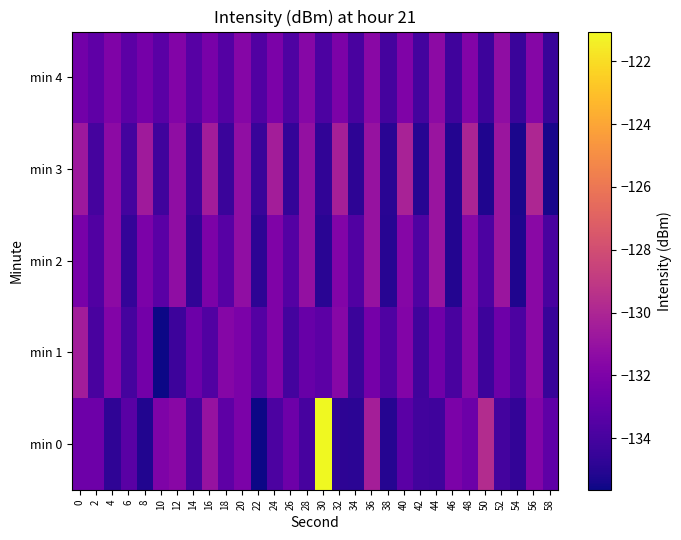

Reading left to right, transcribe all the data shown in this chart.

min 0: 0=-132.6	2=-132.6	4=-134.8	6=-133.3	8=-135.2	10=-132.0	12=-131.6	14=-134.1	16=-131.0	18=-133.2	20=-132.1	22=-135.6	24=-133.8	26=-132.6	28=-134.0	30=-121.1	32=-134.8	34=-134.9	36=-130.3	38=-135.1	40=-133.3	42=-134.2	44=-134.3	46=-132.1	48=-132.6	50=-129.7	52=-134.1	54=-134.7	56=-131.8	58=-133.1
min 1: 0=-130.5	2=-133.9	4=-131.8	6=-134.0	8=-132.4	10=-135.6	12=-134.3	14=-132.7	16=-133.6	18=-131.7	20=-132.1	22=-133.5	24=-131.9	26=-134.1	28=-132.8	30=-133.2	32=-131.6	34=-134.4	36=-132.3	38=-133.7	40=-131.8	42=-134.2	44=-132.5	46=-133.9	48=-131.7	50=-134.3	52=-132.6	54=-133.8	56=-131.5	58=-134.5
min 2: 0=-132.2	2=-133.6	4=-131.4	6=-134.6	8=-132.1	10=-133.3	12=-131.3	14=-134.7	16=-132.0	18=-133.4	20=-131.2	22=-134.8	24=-131.9	26=-133.5	28=-131.1	30=-134.9	32=-131.8	34=-133.6	36=-131.0	38=-135.0	40=-131.7	42=-133.7	44=-130.9	46=-135.1	48=-131.6	50=-133.8	52=-130.8	54=-135.2	56=-131.5	58=-133.9
min 3: 0=-130.7	2=-134.0	4=-131.4	6=-134.1	8=-130.6	10=-134.2	12=-131.3	14=-134.3	16=-130.5	18=-134.4	20=-131.2	22=-134.5	24=-130.4	26=-134.6	28=-131.1	30=-134.7	32=-130.3	34=-134.8	36=-131.0	38=-134.9	40=-130.2	42=-135.0	44=-130.9	46=-135.1	48=-130.1	50=-135.2	52=-130.8	54=-135.3	56=-130.0	58=-135.4
min 4: 0=-132.4	2=-133.1	4=-131.9	6=-133.2	8=-132.3	10=-133.3	12=-131.8	14=-133.4	16=-132.2	18=-133.5	20=-131.7	22=-133.6	24=-132.1	26=-133.7	28=-131.6	30=-133.8	32=-132.0	34=-133.9	36=-131.5	38=-134.0	40=-131.9	42=-134.1	44=-131.4	46=-134.2	48=-131.8	50=-134.3	52=-131.3	54=-134.4	56=-131.7	58=-134.5